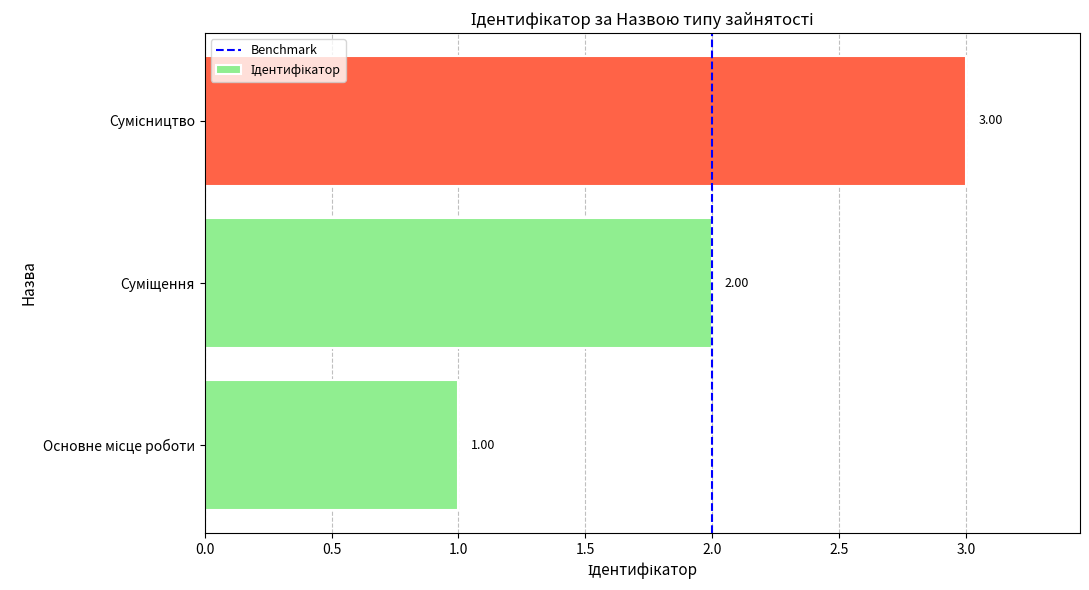

What is the sum of all values?

6